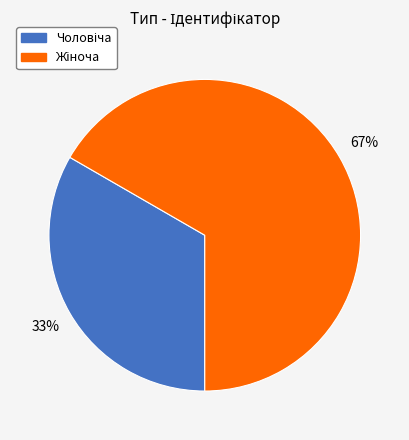

Is there a majority slice in this chart?

Yes